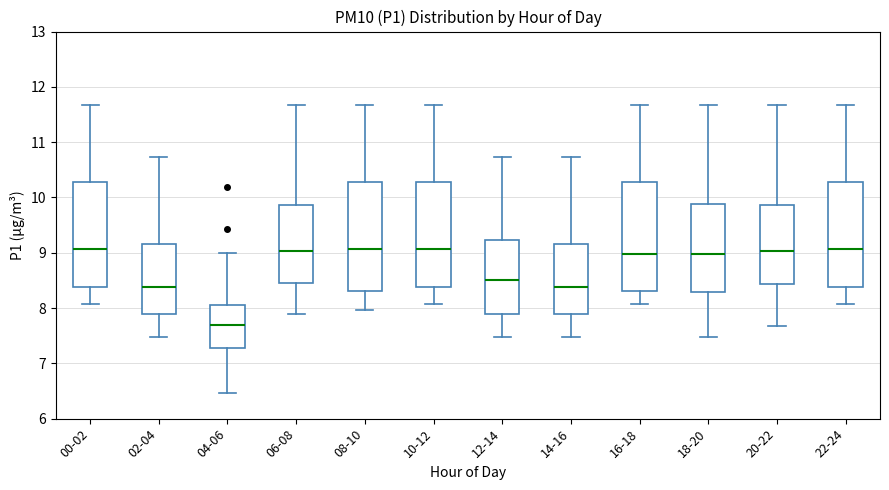

Where does the lower whisker of the box for 22-24 end on the y-axis? The values are not printed on the chart, so give them approximately, as read against the axis.

8.1